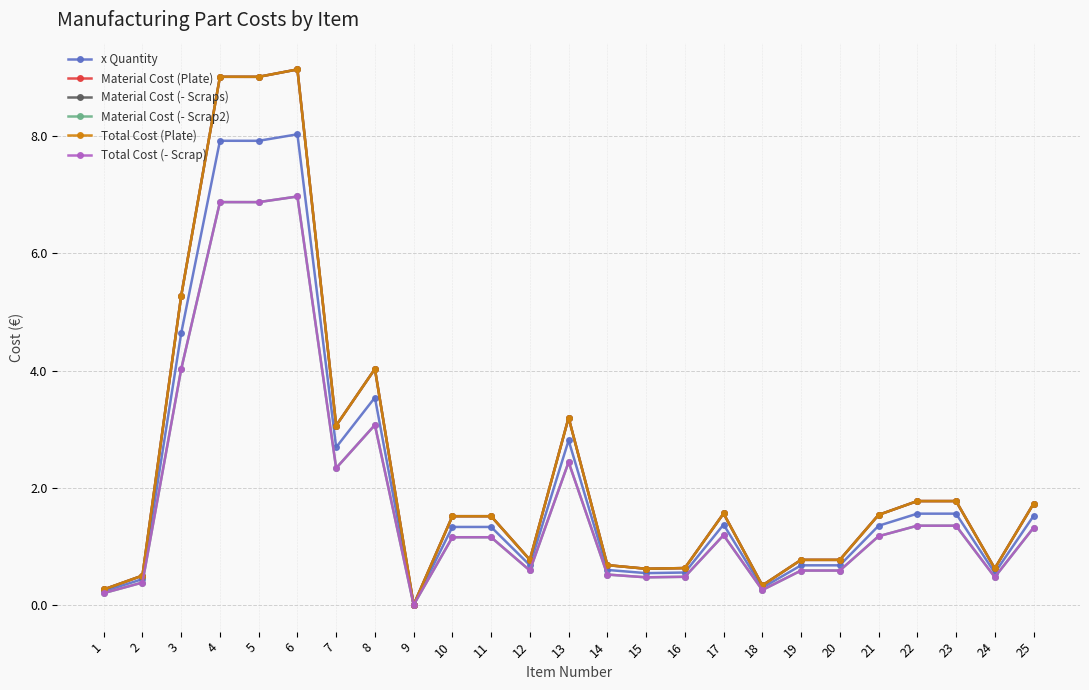

At 16, list the series in order from smallest to largest.

Material Cost (- Scrap2), Total Cost (- Scrap), x Quantity, Material Cost (Plate), Material Cost (- Scraps), Total Cost (Plate)